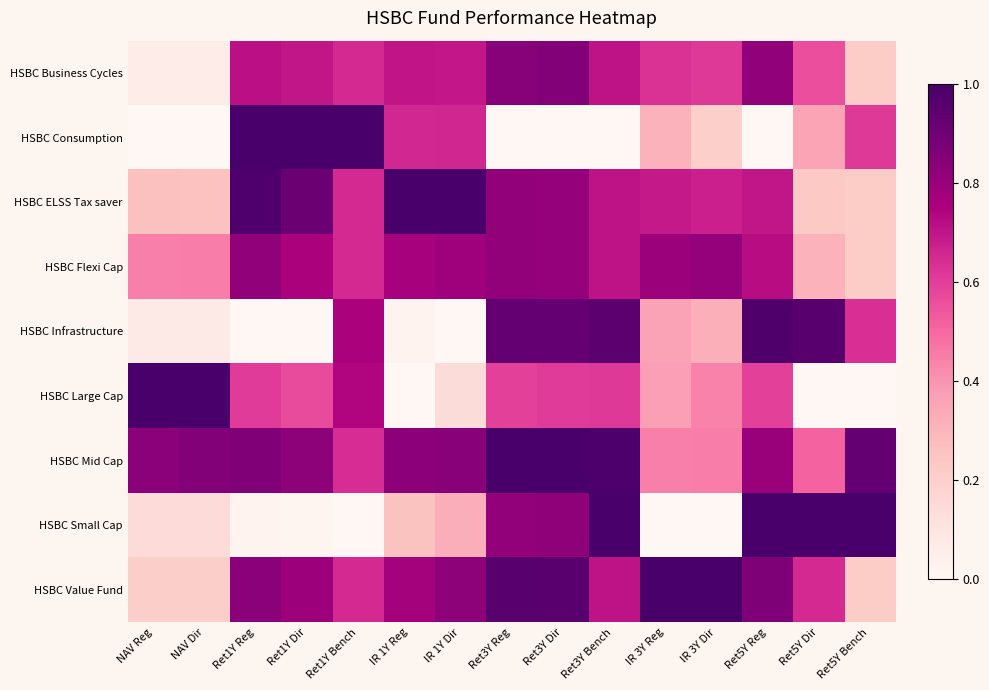

Reading left to right, transcribe all the data shown in this chart.

HSBC Business Cycles: NAV Reg=0.1	NAV Dir=0.1	Ret1Y Reg=0.7	Ret1Y Dir=0.7	Ret1Y Bench=0.7	IR 1Y Reg=0.7	IR 1Y Dir=0.7	Ret3Y Reg=0.8	Ret3Y Dir=0.8	Ret3Y Bench=0.7	IR 3Y Reg=0.6	IR 3Y Dir=0.6	Ret5Y Reg=0.8	Ret5Y Dir=0.6	Ret5Y Bench=0.2
HSBC Consumption: NAV Reg=0.0	NAV Dir=0.0	Ret1Y Reg=1.0	Ret1Y Dir=1.0	Ret1Y Bench=1.0	IR 1Y Reg=0.7	IR 1Y Dir=0.7	Ret3Y Reg=0.0	Ret3Y Dir=0.0	Ret3Y Bench=0.0	IR 3Y Reg=0.3	IR 3Y Dir=0.2	Ret5Y Reg=0.0	Ret5Y Dir=0.4	Ret5Y Bench=0.6
HSBC ELSS Tax saver: NAV Reg=0.3	NAV Dir=0.3	Ret1Y Reg=1.0	Ret1Y Dir=0.9	Ret1Y Bench=0.7	IR 1Y Reg=1.0	IR 1Y Dir=1.0	Ret3Y Reg=0.8	Ret3Y Dir=0.8	Ret3Y Bench=0.7	IR 3Y Reg=0.7	IR 3Y Dir=0.7	Ret5Y Reg=0.7	Ret5Y Dir=0.2	Ret5Y Bench=0.2
HSBC Flexi Cap: NAV Reg=0.4	NAV Dir=0.5	Ret1Y Reg=0.8	Ret1Y Dir=0.8	Ret1Y Bench=0.7	IR 1Y Reg=0.8	IR 1Y Dir=0.8	Ret3Y Reg=0.8	Ret3Y Dir=0.8	Ret3Y Bench=0.7	IR 3Y Reg=0.8	IR 3Y Dir=0.8	Ret5Y Reg=0.7	Ret5Y Dir=0.3	Ret5Y Bench=0.2
HSBC Infrastructure: NAV Reg=0.1	NAV Dir=0.1	Ret1Y Reg=0.0	Ret1Y Dir=0.0	Ret1Y Bench=0.8	IR 1Y Reg=0.0	IR 1Y Dir=0.0	Ret3Y Reg=0.9	Ret3Y Dir=0.9	Ret3Y Bench=0.9	IR 3Y Reg=0.4	IR 3Y Dir=0.3	Ret5Y Reg=1.0	Ret5Y Dir=1.0	Ret5Y Bench=0.6
HSBC Large Cap: NAV Reg=1.0	NAV Dir=1.0	Ret1Y Reg=0.6	Ret1Y Dir=0.6	Ret1Y Bench=0.7	IR 1Y Reg=0.0	IR 1Y Dir=0.1	Ret3Y Reg=0.6	Ret3Y Dir=0.6	Ret3Y Bench=0.6	IR 3Y Reg=0.4	IR 3Y Dir=0.4	Ret5Y Reg=0.6	Ret5Y Dir=0.0	Ret5Y Bench=0.0
HSBC Mid Cap: NAV Reg=0.8	NAV Dir=0.9	Ret1Y Reg=0.9	Ret1Y Dir=0.8	Ret1Y Bench=0.6	IR 1Y Reg=0.8	IR 1Y Dir=0.8	Ret3Y Reg=1.0	Ret3Y Dir=1.0	Ret3Y Bench=1.0	IR 3Y Reg=0.4	IR 3Y Dir=0.4	Ret5Y Reg=0.8	Ret5Y Dir=0.5	Ret5Y Bench=0.9
HSBC Small Cap: NAV Reg=0.1	NAV Dir=0.1	Ret1Y Reg=0.0	Ret1Y Dir=0.0	Ret1Y Bench=0.0	IR 1Y Reg=0.3	IR 1Y Dir=0.3	Ret3Y Reg=0.8	Ret3Y Dir=0.8	Ret3Y Bench=1.0	IR 3Y Reg=0.0	IR 3Y Dir=0.0	Ret5Y Reg=1.0	Ret5Y Dir=1.0	Ret5Y Bench=1.0
HSBC Value Fund: NAV Reg=0.2	NAV Dir=0.2	Ret1Y Reg=0.8	Ret1Y Dir=0.8	Ret1Y Bench=0.7	IR 1Y Reg=0.8	IR 1Y Dir=0.8	Ret3Y Reg=1.0	Ret3Y Dir=1.0	Ret3Y Bench=0.7	IR 3Y Reg=1.0	IR 3Y Dir=1.0	Ret5Y Reg=0.9	Ret5Y Dir=0.7	Ret5Y Bench=0.2